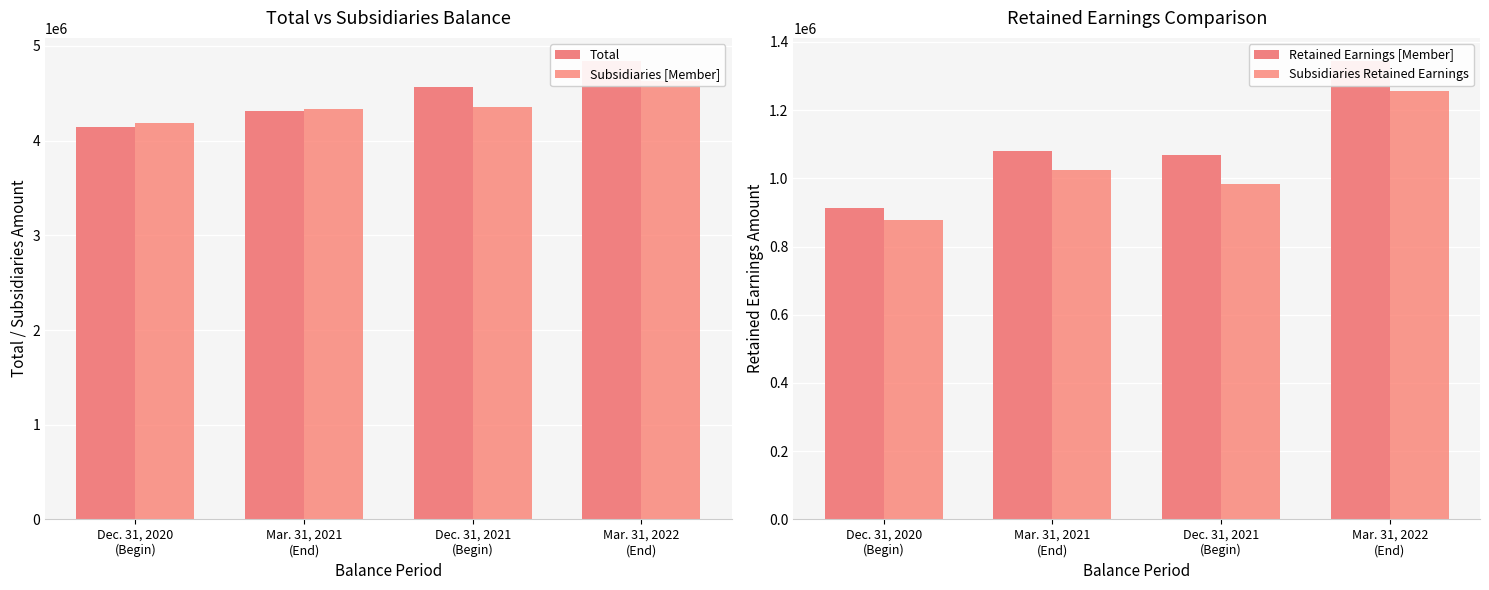

Reading left to right, transcribe all the data shown in this chart.

Total: Dec. 31, 2020
(Begin)=4139882	Mar. 31, 2021
(End)=4308321	Dec. 31, 2021
(Begin)=4563316	Mar. 31, 2022
(End)=4842503
Subsidiaries [Member]: Dec. 31, 2020
(Begin)=4181409	Mar. 31, 2021
(End)=4333380	Dec. 31, 2021
(Begin)=4355430	Mar. 31, 2022
(End)=4633300
Retained Earnings [Member]: Dec. 31, 2020
(Begin)=912787	Mar. 31, 2021
(End)=1078841	Dec. 31, 2021
(Begin)=1067216	Mar. 31, 2022
(End)=1344572
Subsidiaries Retained Earnings: Dec. 31, 2020
(Begin)=876401	Mar. 31, 2021
(End)=1023818	Dec. 31, 2021
(Begin)=982607	Mar. 31, 2022
(End)=1256792